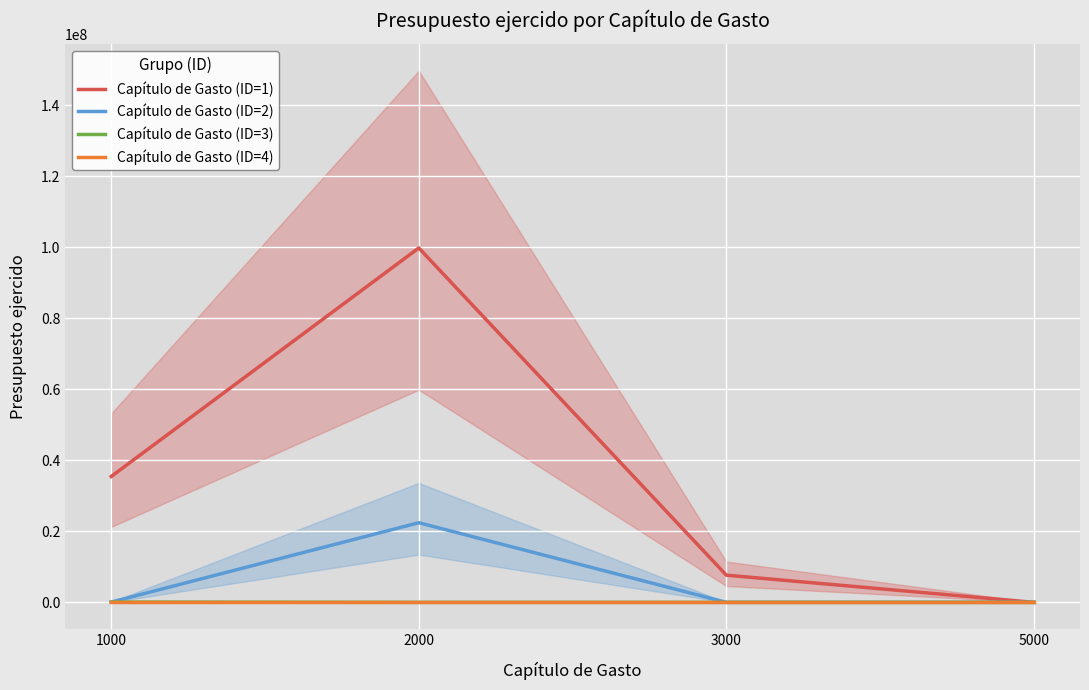

True or false: Capítulo de Gasto (ID=4) and Capítulo de Gasto (ID=1) intersect in this chart.

False